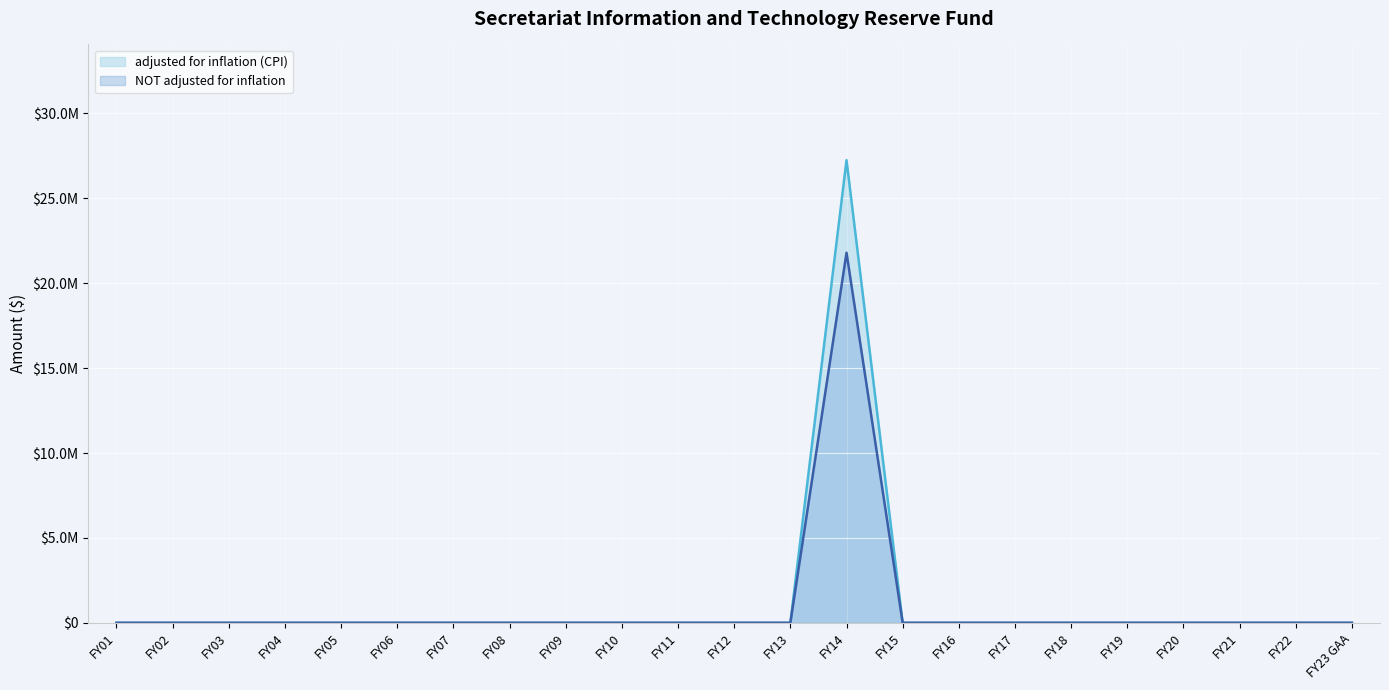

Which label corresponds to the largest value in the chart?

FY14